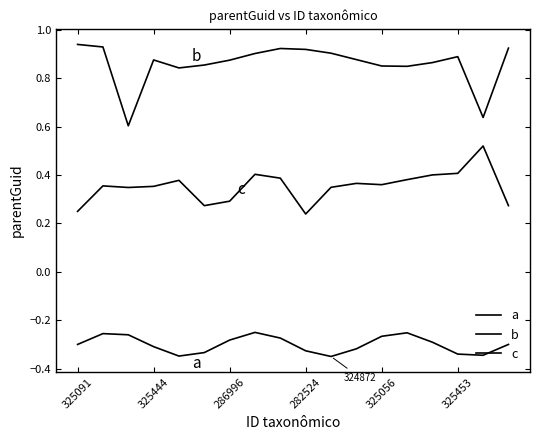

How many interior local peaks does the b series have?

3